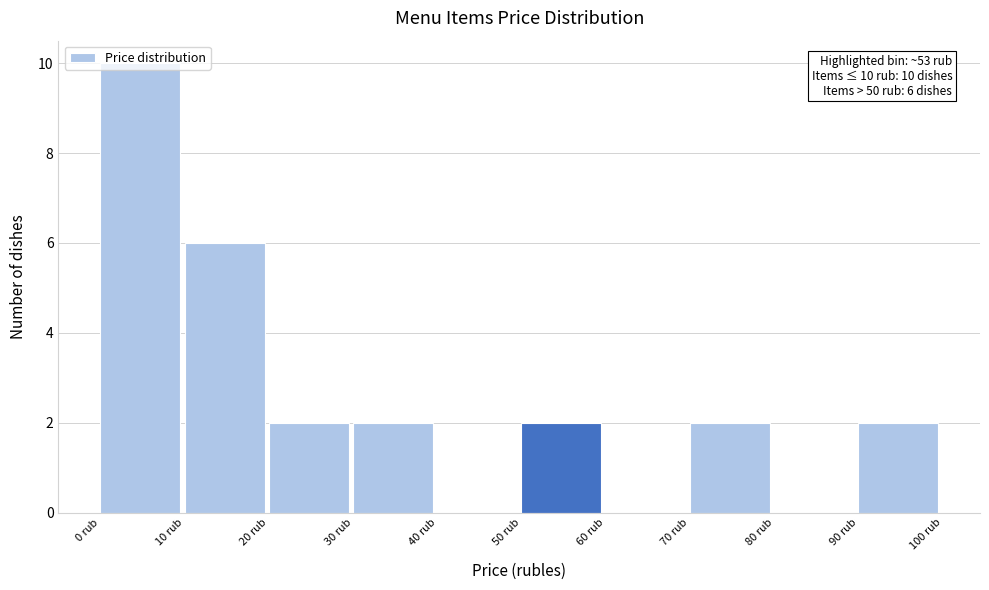

Which range on the x-axis has the tallest bar?

0 to 10